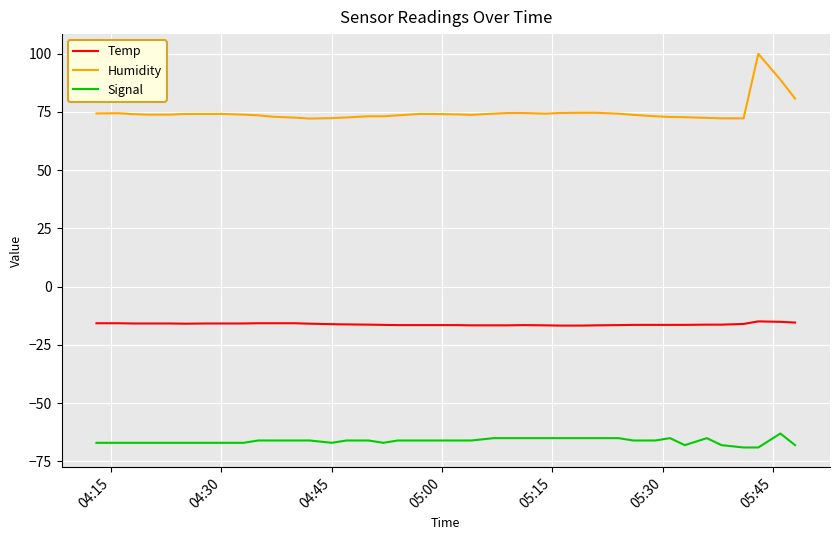

What is the maximum value for Signal?

-63.0